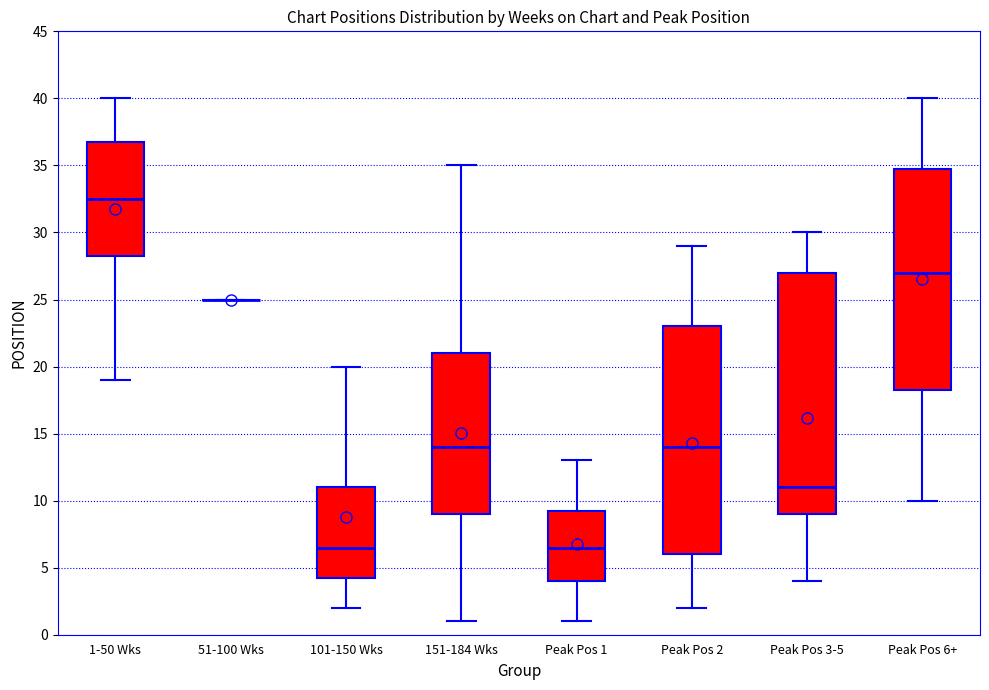

Reading left to right, read every box against the y-axis: the position of its median line, the range the box covers, and the ends of its whiskers. The values are not printed on the chart, so give them approximately, as read against the axis.

1-50 Wks: median 32.5, box 28.5 to 37.0, whiskers 19.0 to 40.0
51-100 Wks: box collapsed to a line at 25.0, whiskers 25.0 to 25.0
101-150 Wks: median 6.5, box 4.5 to 11.0, whiskers 2.0 to 20.0
151-184 Wks: median 14.0, box 9.0 to 21.0, whiskers 1.0 to 35.0
Peak Pos 1: median 6.5, box 4.0 to 9.5, whiskers 1.0 to 13.0
Peak Pos 2: median 14.0, box 6.0 to 23.0, whiskers 2.0 to 29.0
Peak Pos 3-5: median 11.0, box 9.0 to 27.0, whiskers 4.0 to 30.0
Peak Pos 6+: median 27.0, box 18.5 to 35.0, whiskers 10.0 to 40.0